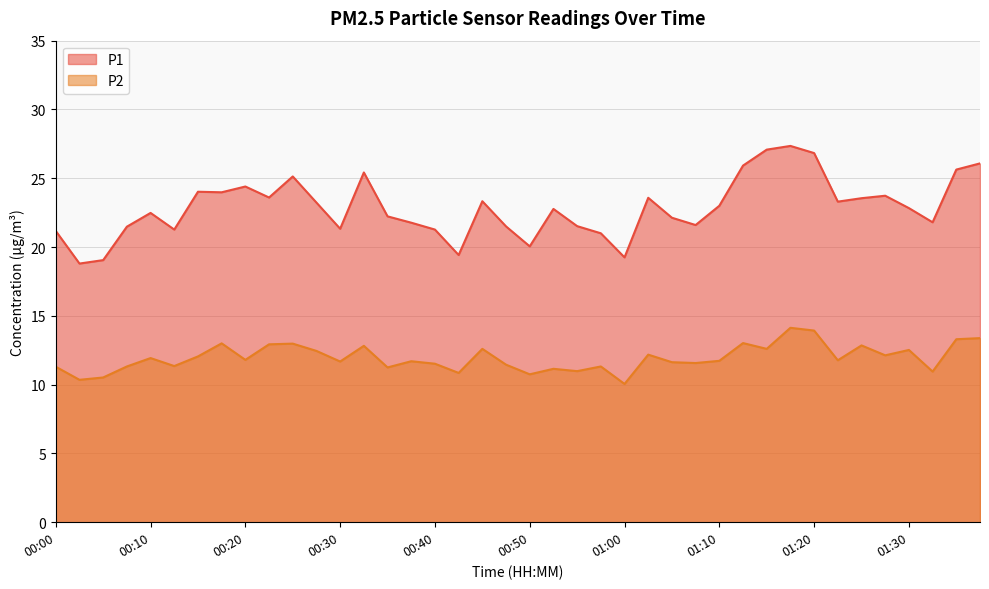

List the labels in order of P2 value, smallest first.

01:00, 00:02, 00:05, 00:50, 00:43, 01:33, 00:55, 00:53, 00:35, 00:00, 00:07, 00:58, 00:12, 00:48, 00:40, 01:08, 01:05, 00:30, 00:38, 01:10, 01:23, 00:20, 00:10, 00:15, 01:28, 01:03, 00:28, 01:30, 00:45, 01:15, 00:33, 01:25, 00:22, 00:25, 00:17, 01:13, 01:35, 01:38, 01:20, 01:18